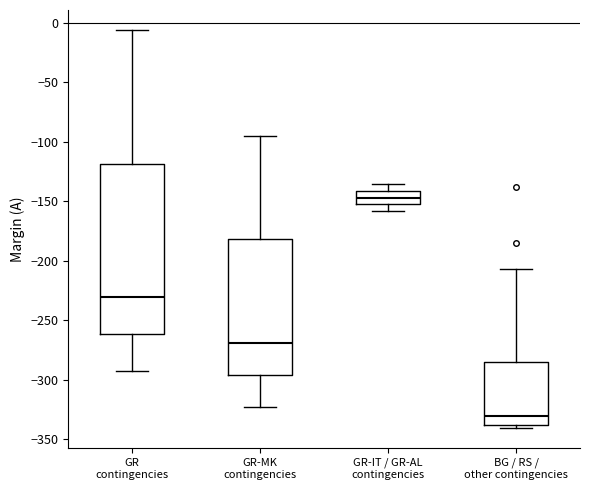

Which box's median line is the lowest?

BG / RS / other contingencies